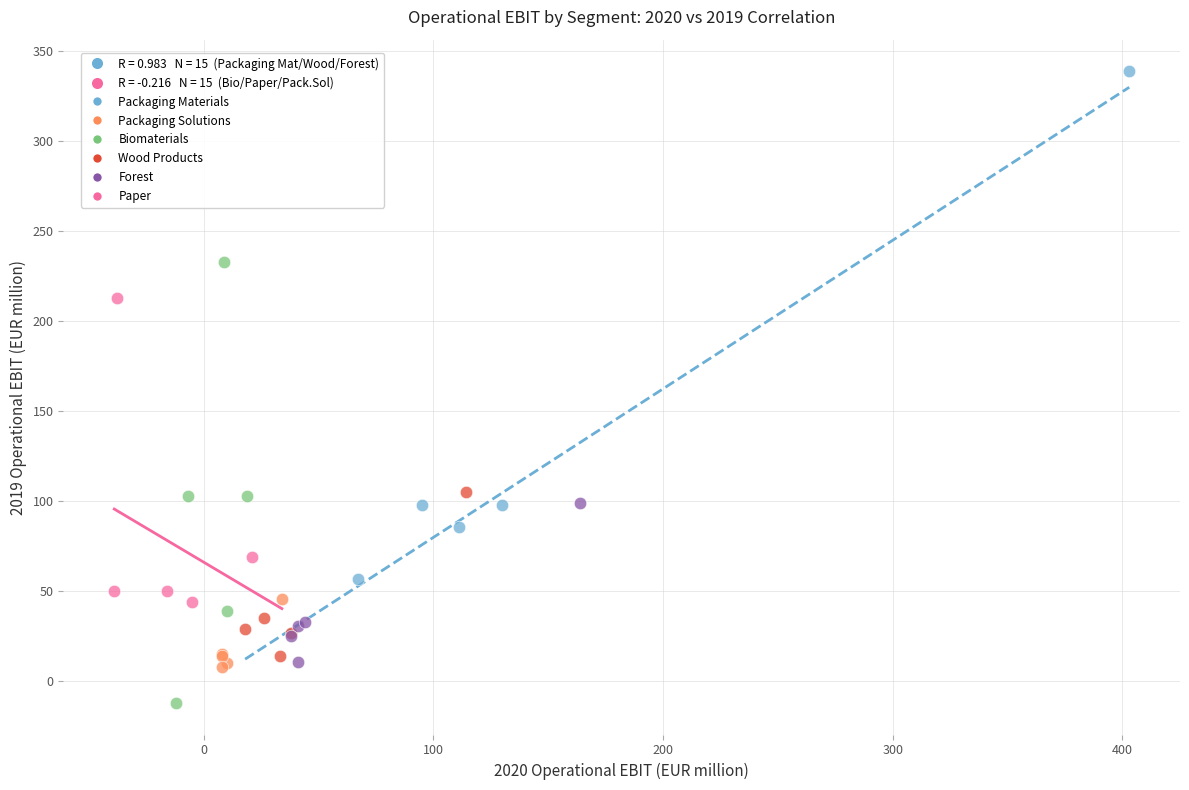

Which series reaches the minimum Y coordinate?

Biomaterials